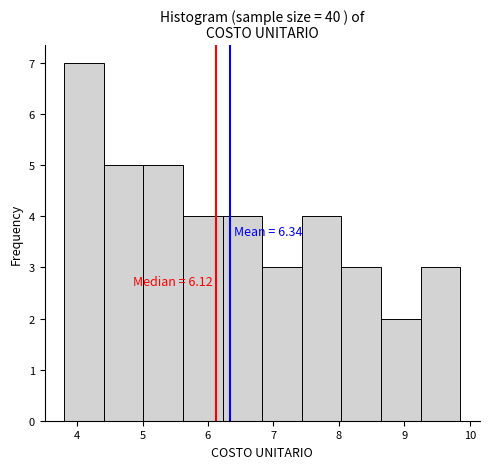

Which range on the x-axis has the tallest bar?

3.8 to 4.4